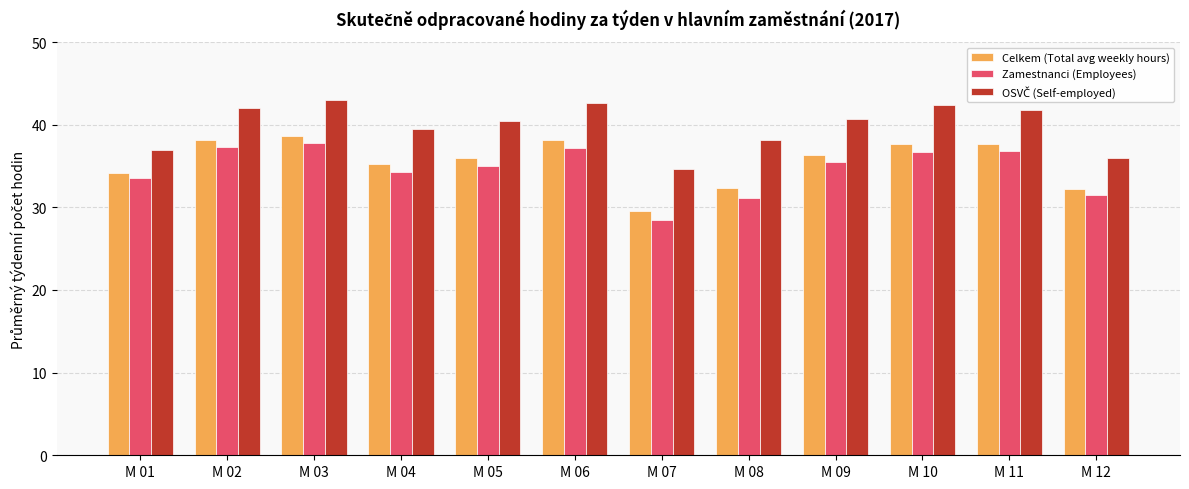

Which series has the largest range (max minus min)?

Zamestnanci (Employees)